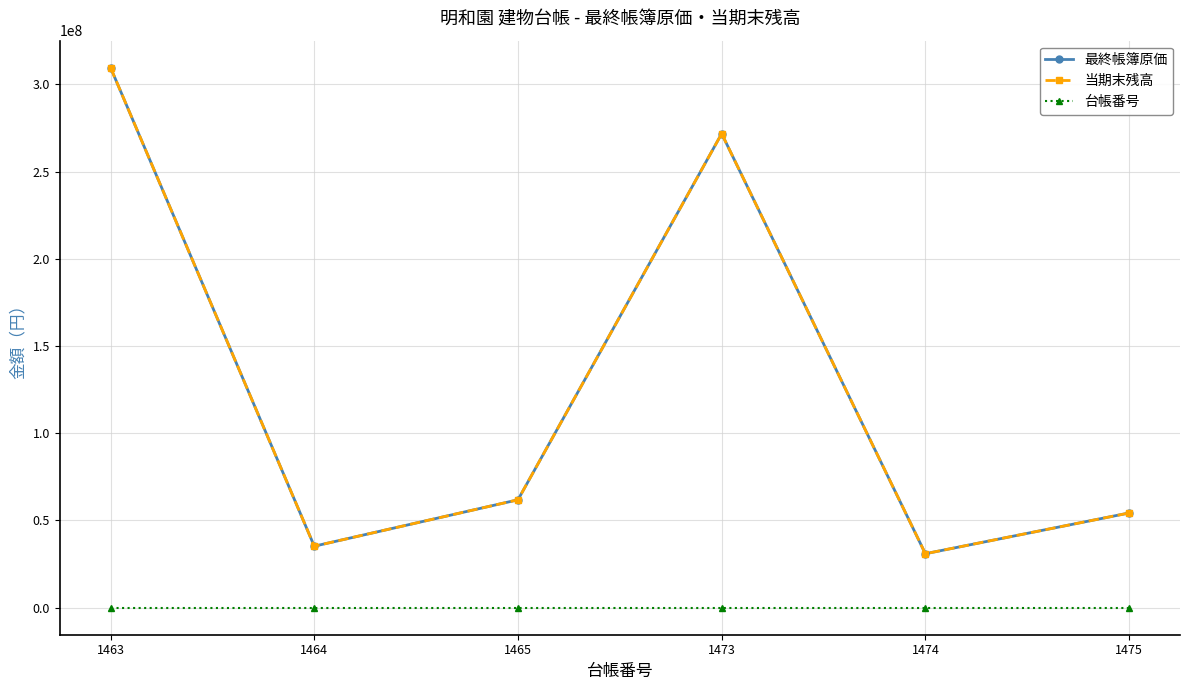

The value of 当期末残高 at 1475 is 54300882. True or false?

True